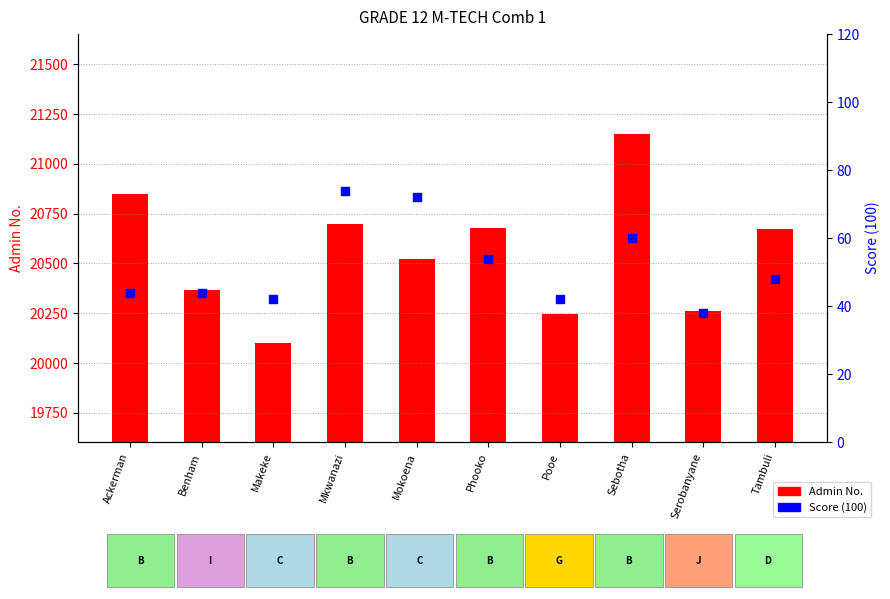

Which series reaches the maximum Y coordinate?

Admin No.